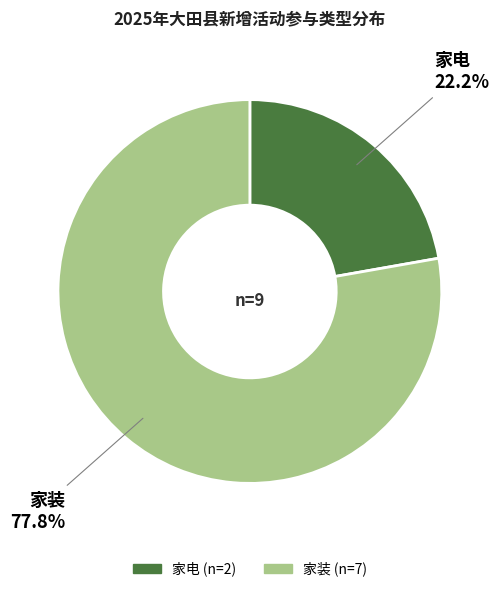

How many slices are in this pie chart?

2